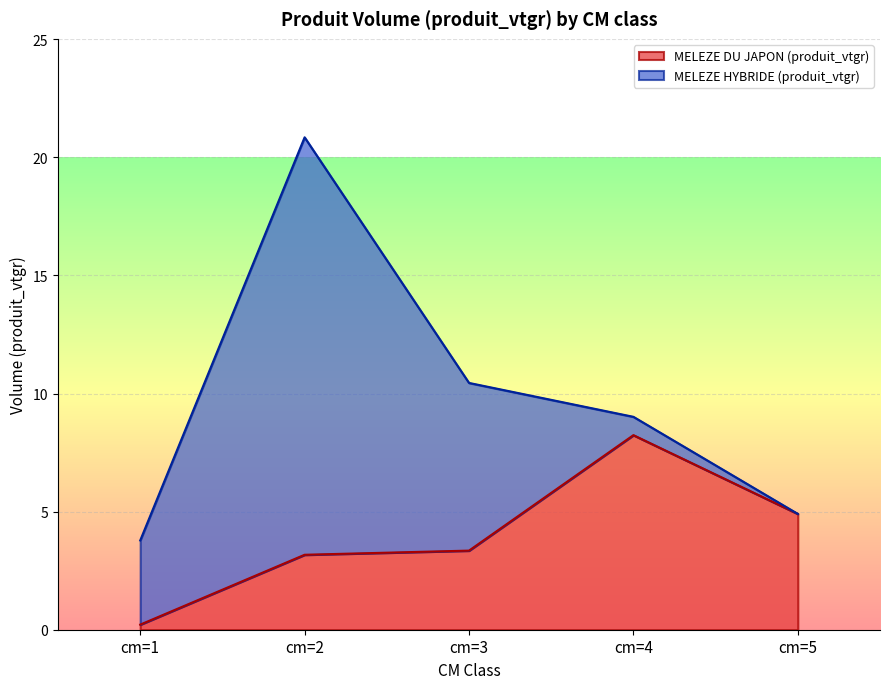

What is the difference between the values at cm=5 and cm=3?

1.6